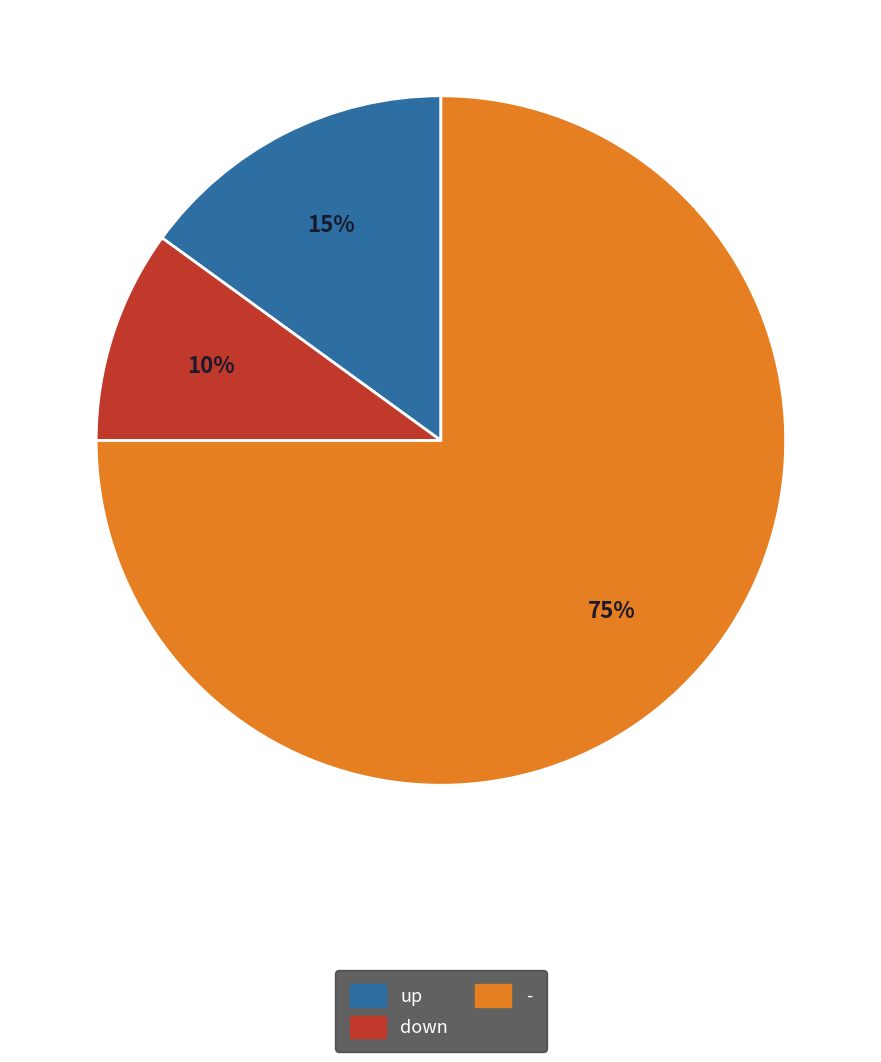

Do down and - together represent more than half of the pie?

Yes